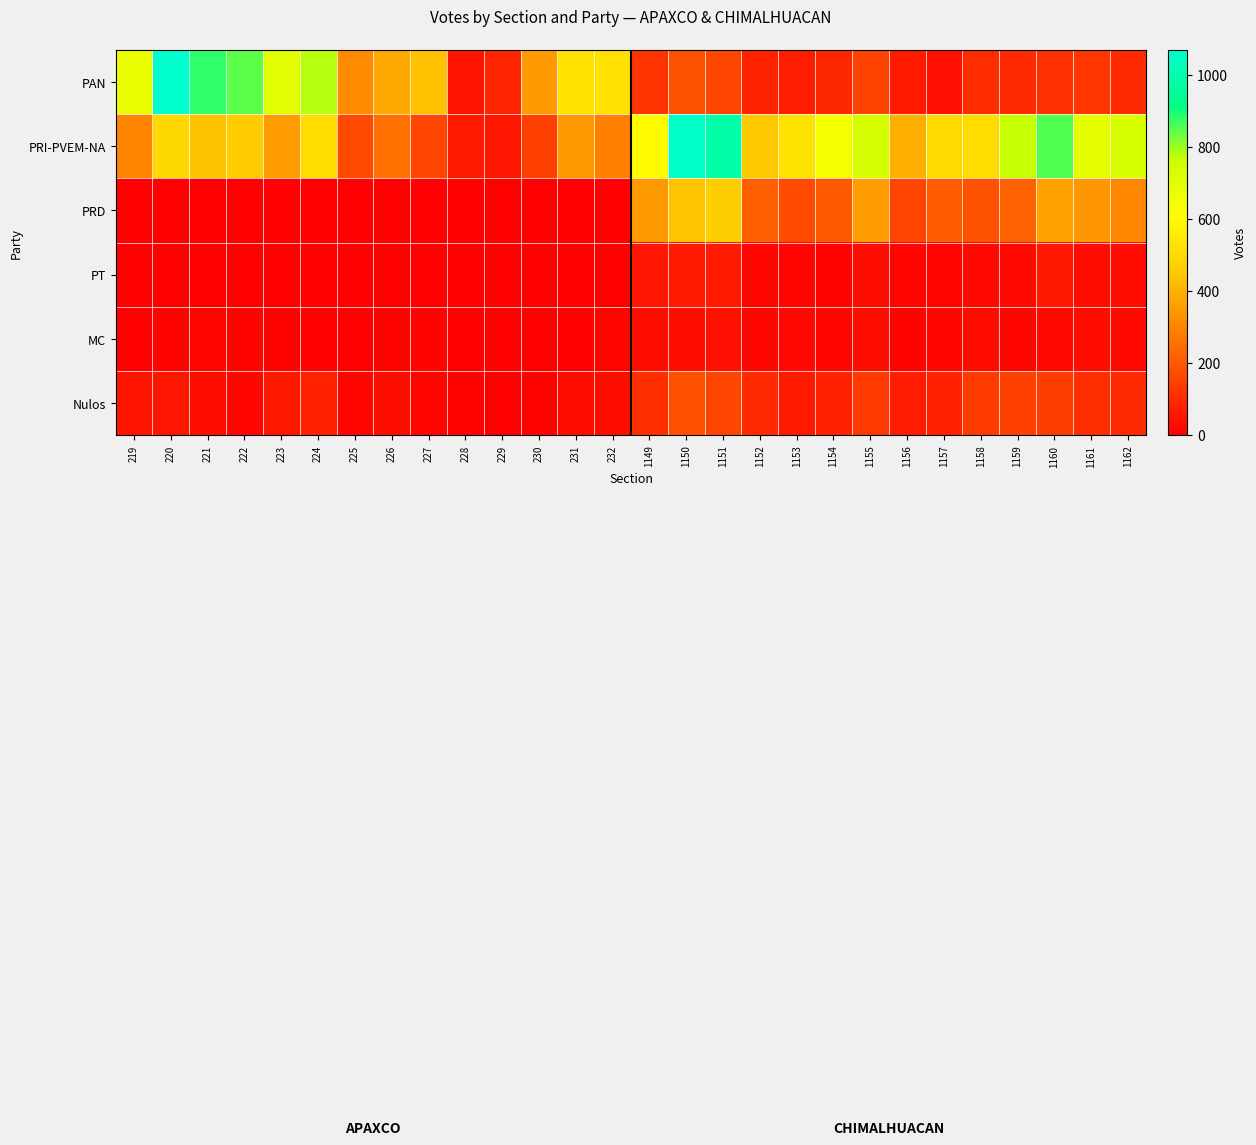

At which category is the sum across all series the highest?

1150